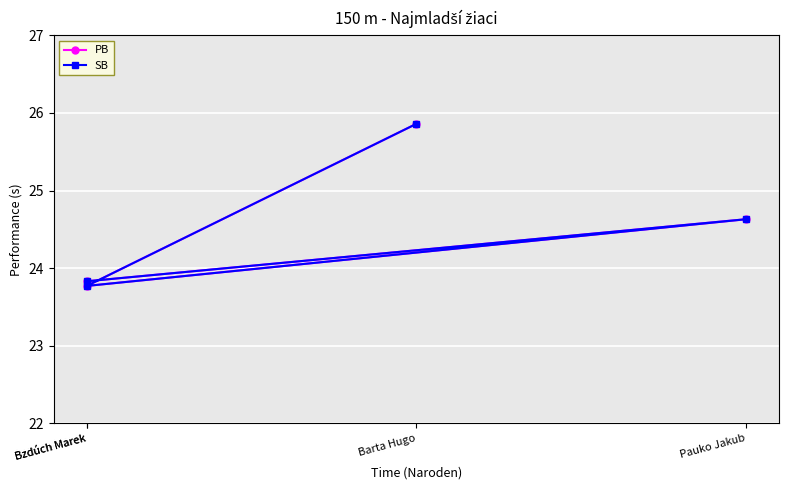

At how many categories does at least one series exceed 24?

2